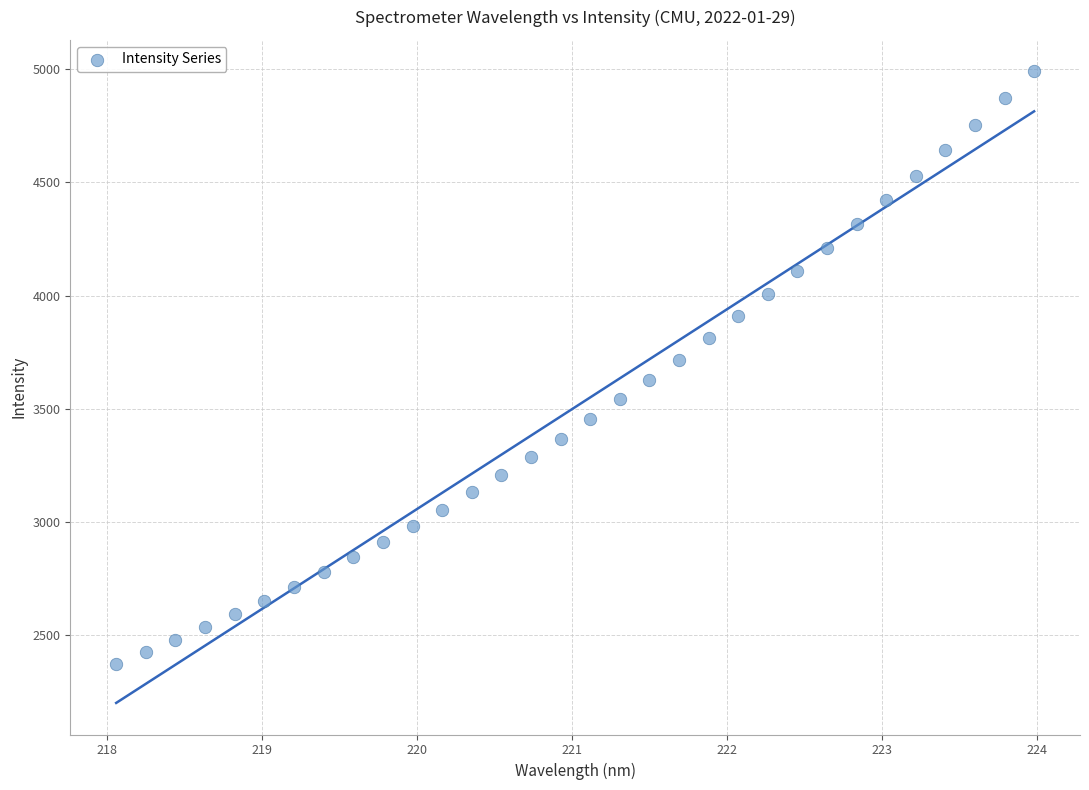

What is the range of X values (max minus min)?

5.9